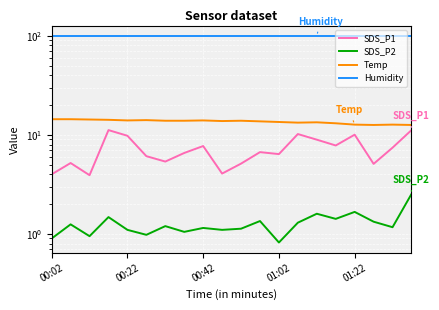

Is this an area chart (filled region under the line)?

No